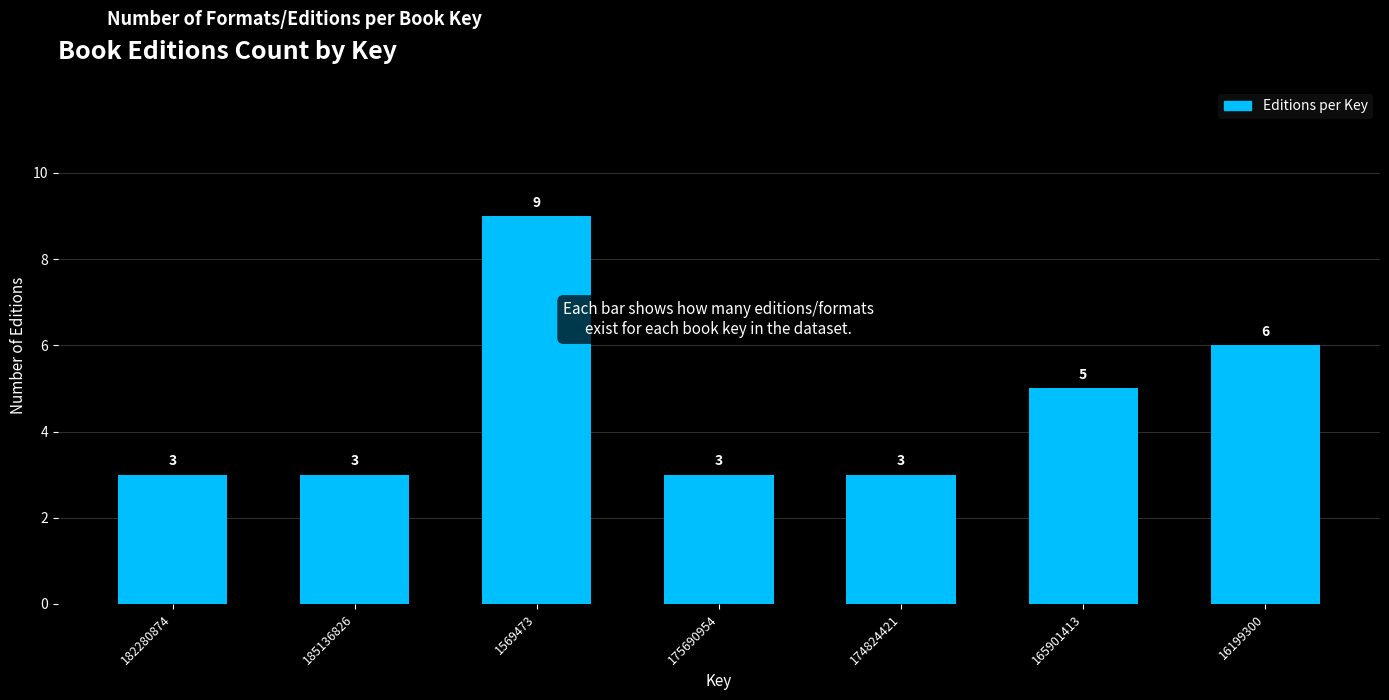

Reading left to right, extract all data points from this chart.

3	3	9	3	3	5	6